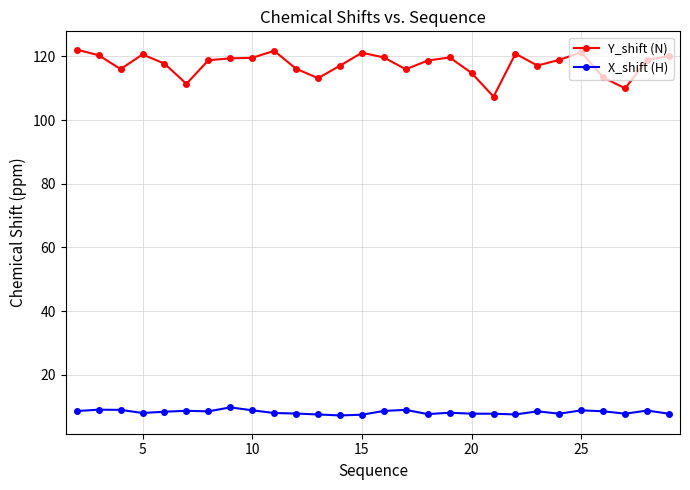

What is the highest value of the X_shift (H) series?

9.8